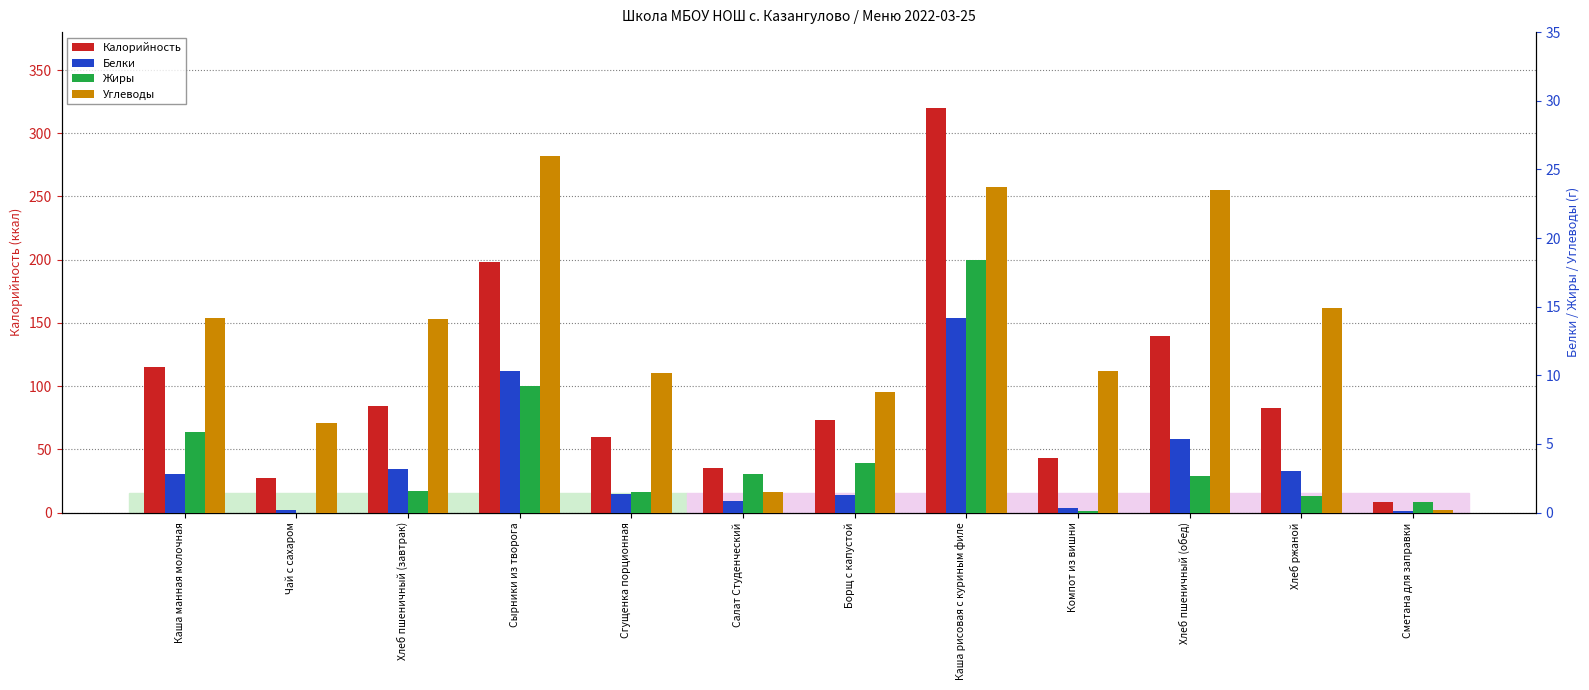

At which label is Жиры closest to 9?

Сырники из творога